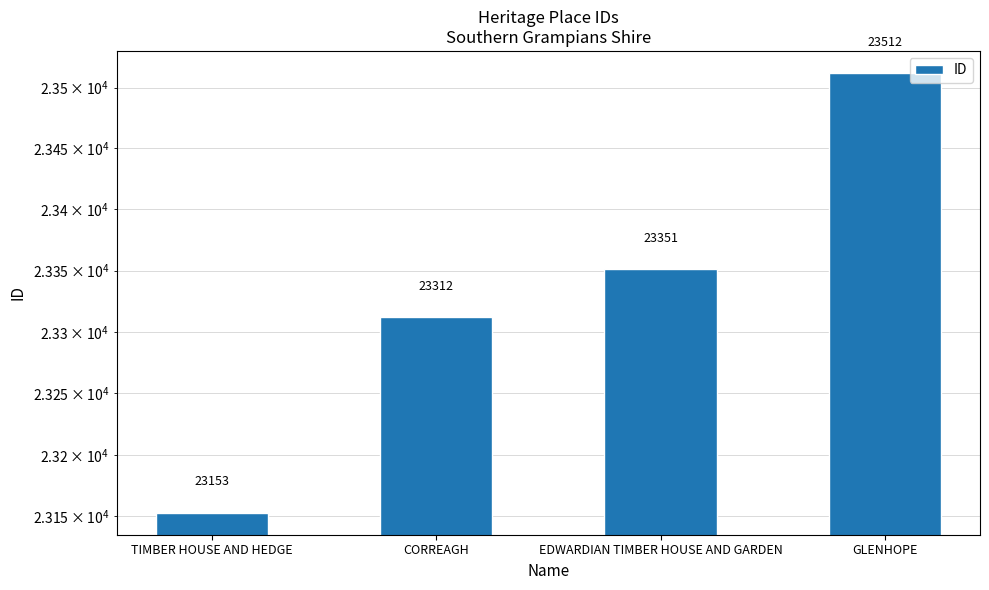

How many categories are shown in the chart?

4